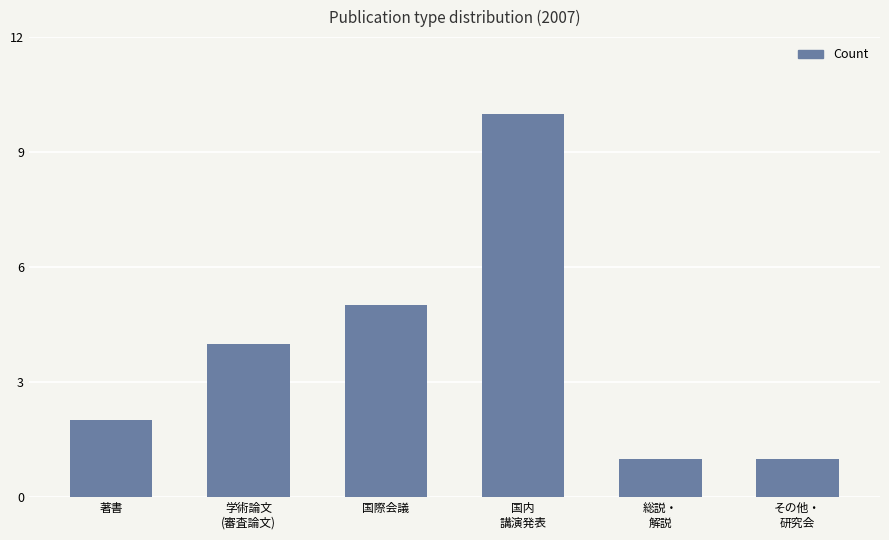

How many bars are there in total?

6